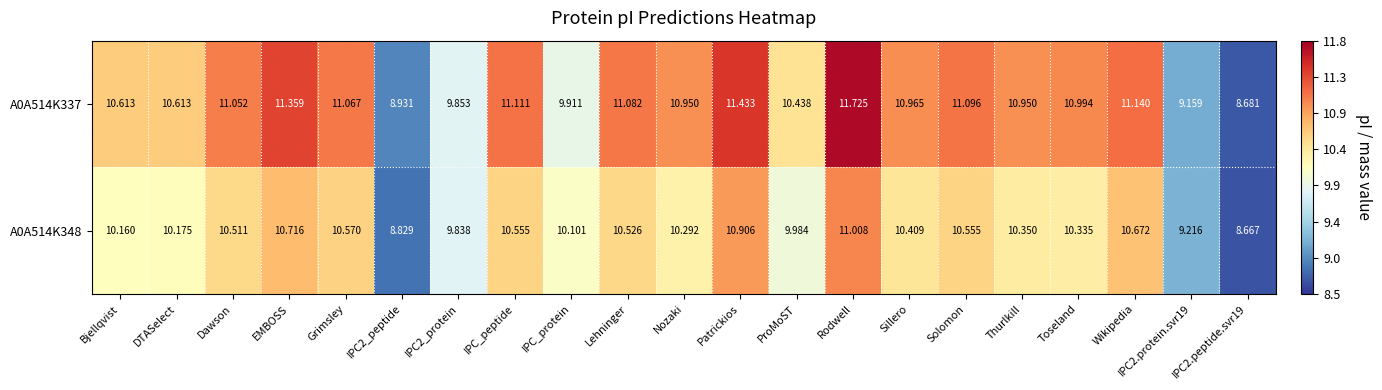

Between EMBOSS and Wikipedia, which series saw the biggest shift?

A0A514K337